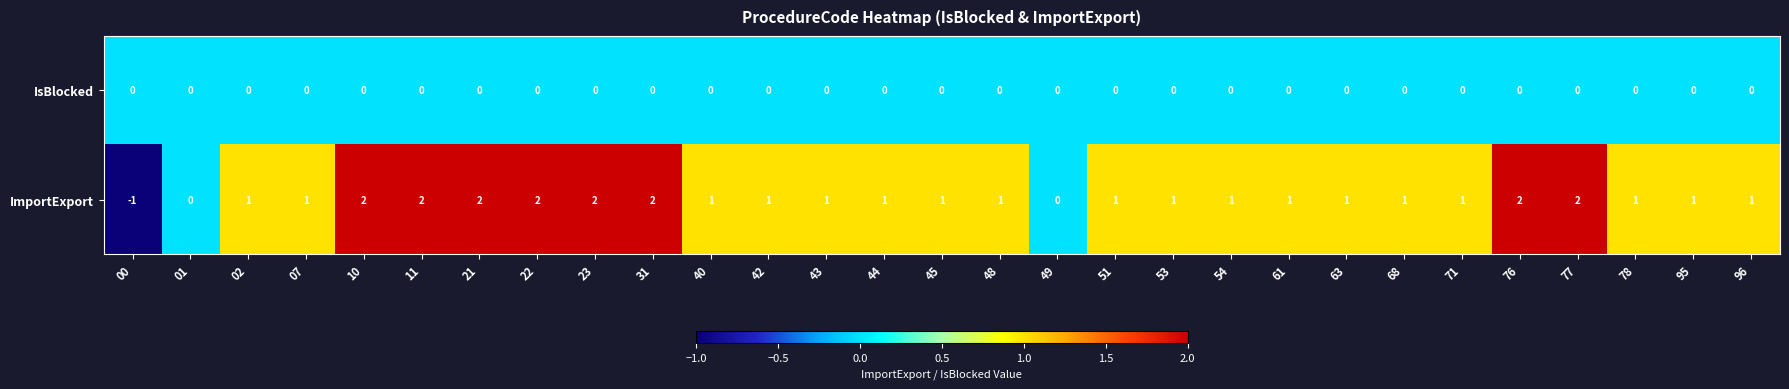

What is the maximum value shown in the chart?

2